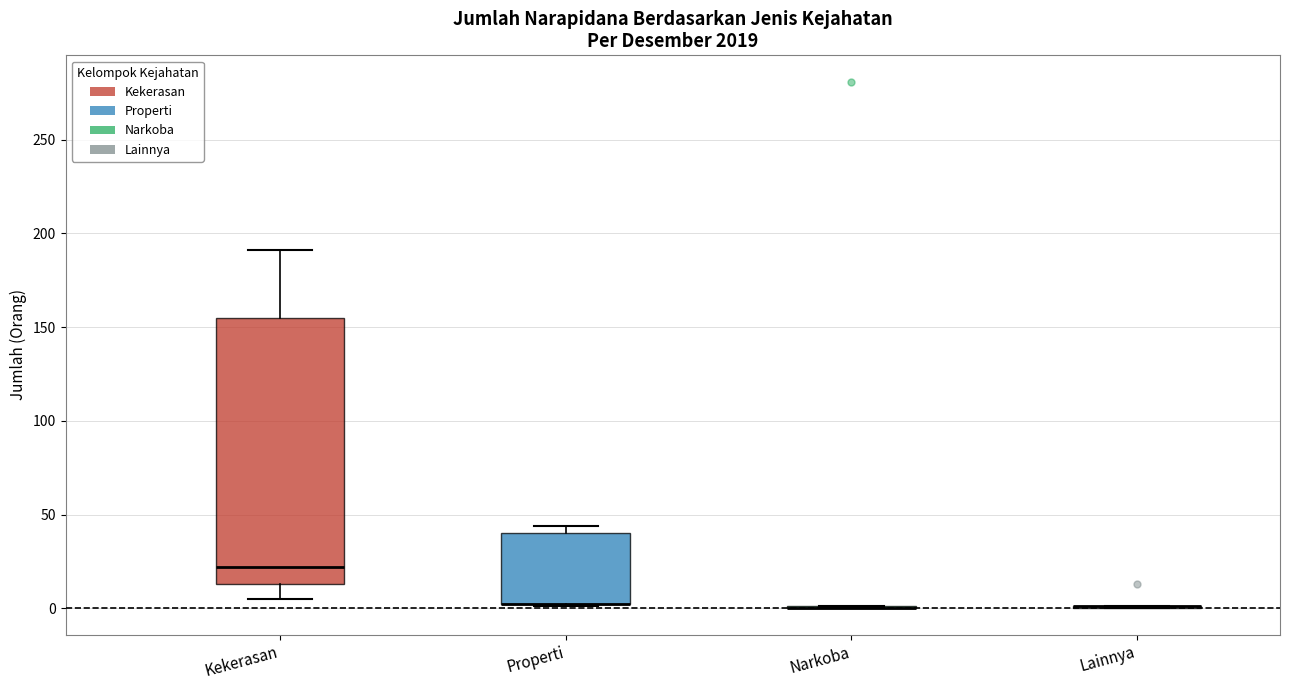

Reading left to right, transcribe this box plot: for each box, give where its median line is, the range the box spans, and where its two whiskers end, as read against the y-axis. The values are not printed on the chart, so give them approximately, as read against the axis.

Kekerasan: median 20, box 15 to 155, whiskers 5 to 190
Properti: median 0 (drawn on the box's lower edge), box 0 to 40, whiskers 0 to 45
Narkoba: box collapsed to a line at 0, whiskers 0 to 0
Lainnya: box collapsed to a line at 0, whiskers 0 to 0